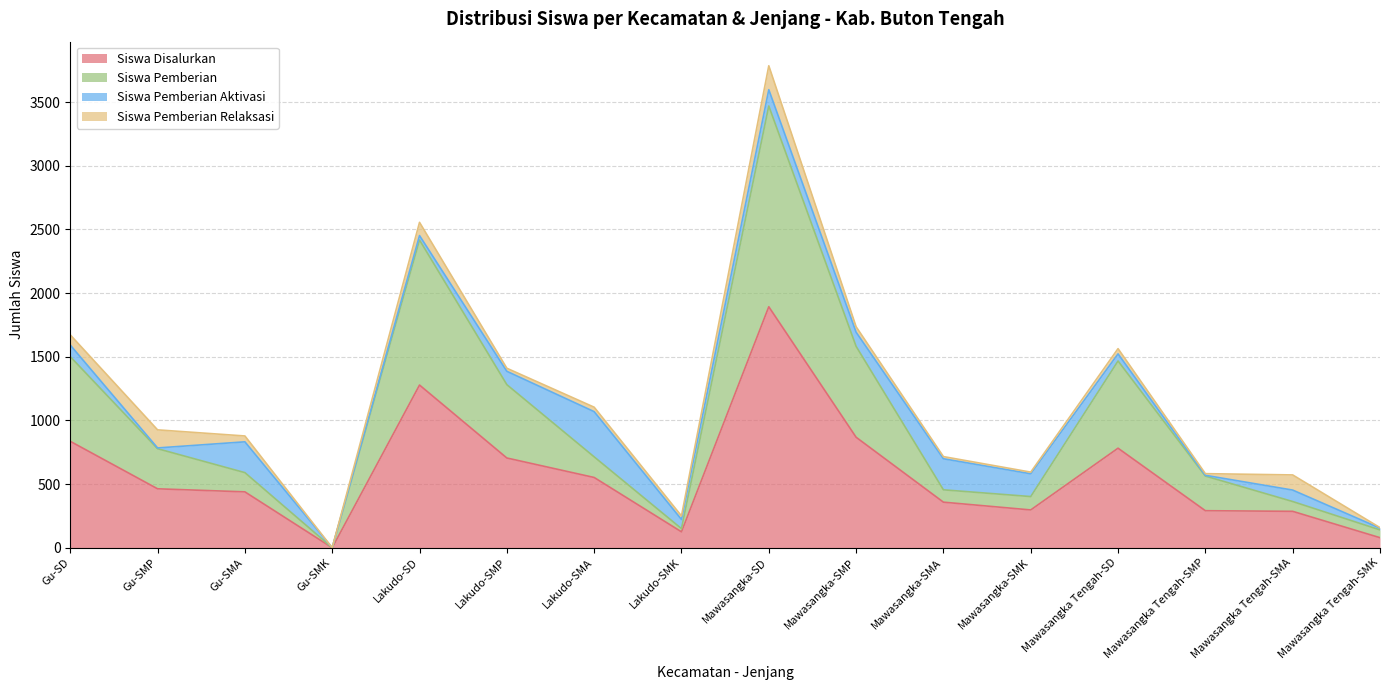

Where is Siswa Disalurkan nearest to the value 946?

Mawasangka-SMP